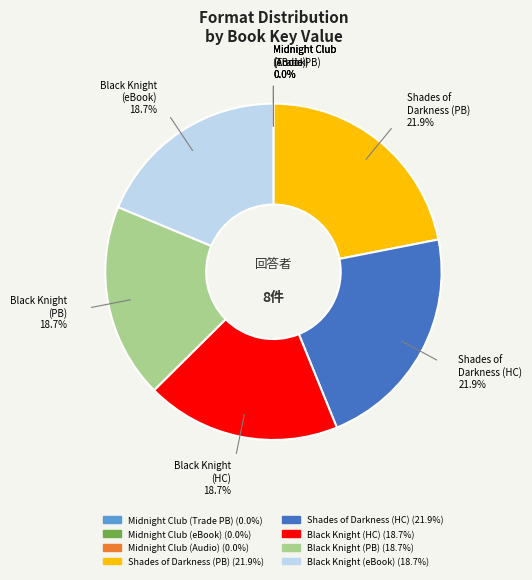

Does any single category account for the majority?

No